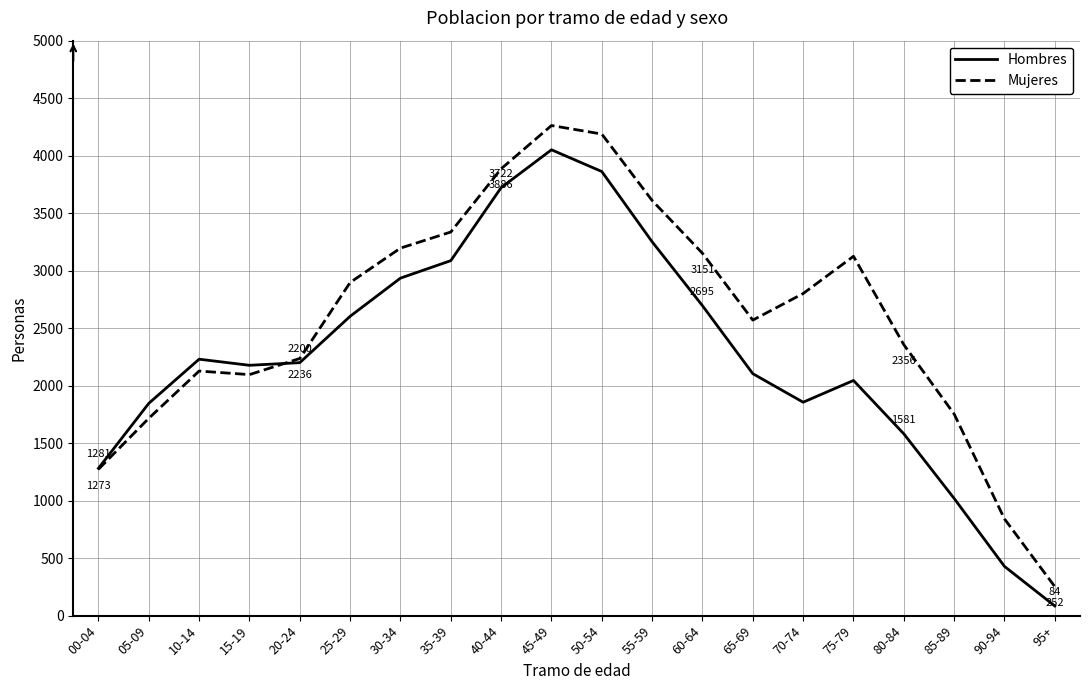

How many interior local peaks does the Hombres series have?

3